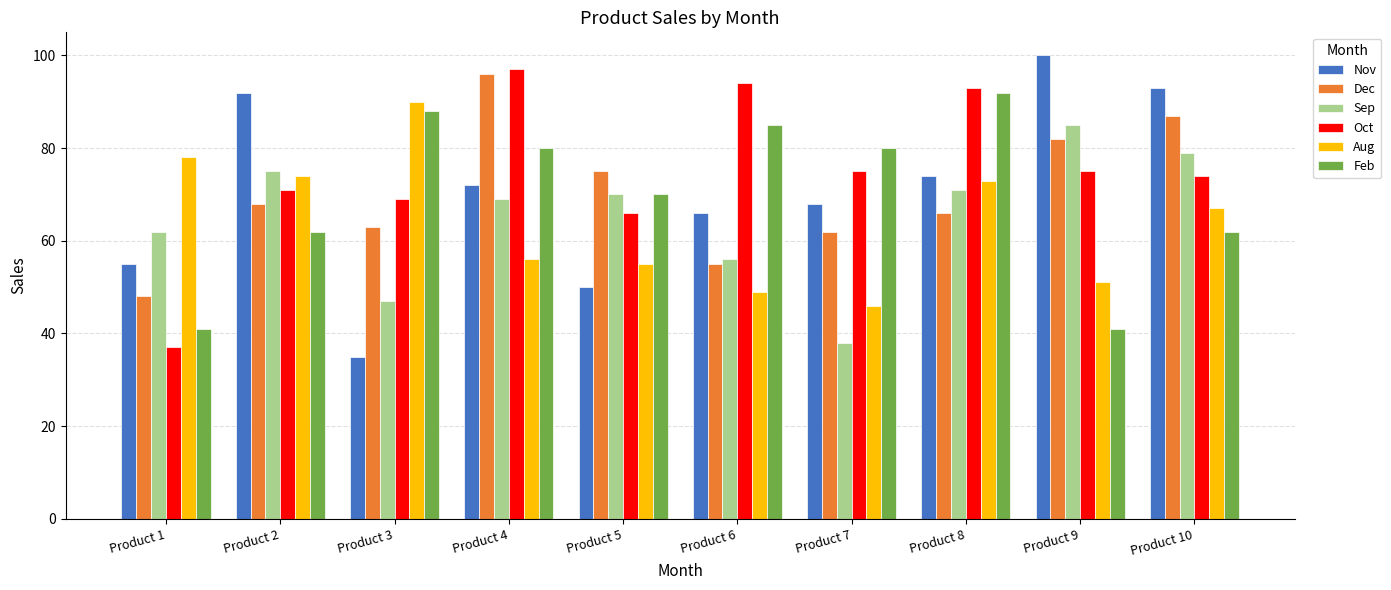

At which label does Nov reach its peak?

Product 9